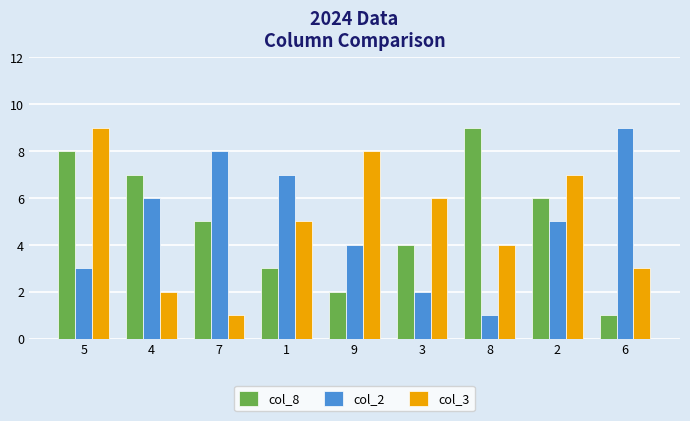

What is the spread (max minus min) of values at 8?

8